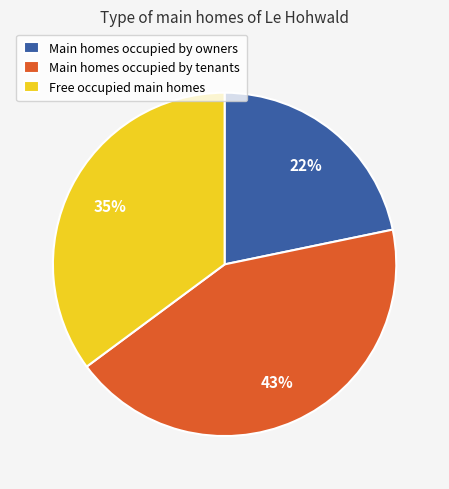

What percentage is the Free occupied main homes slice, to the nearest percent?

35%